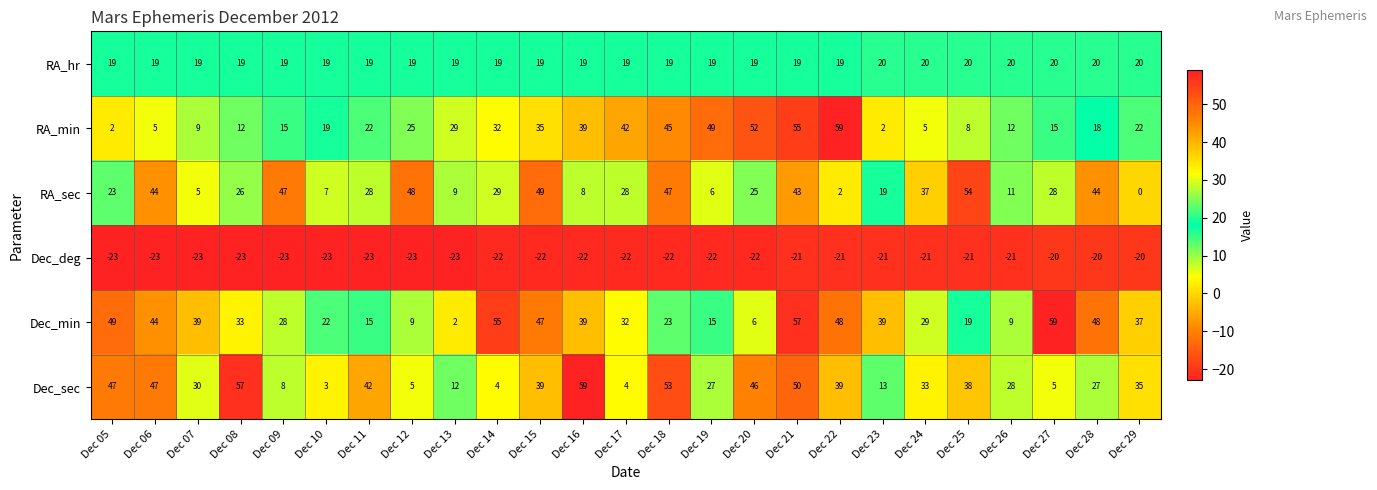

What is the smallest value displayed?

-23